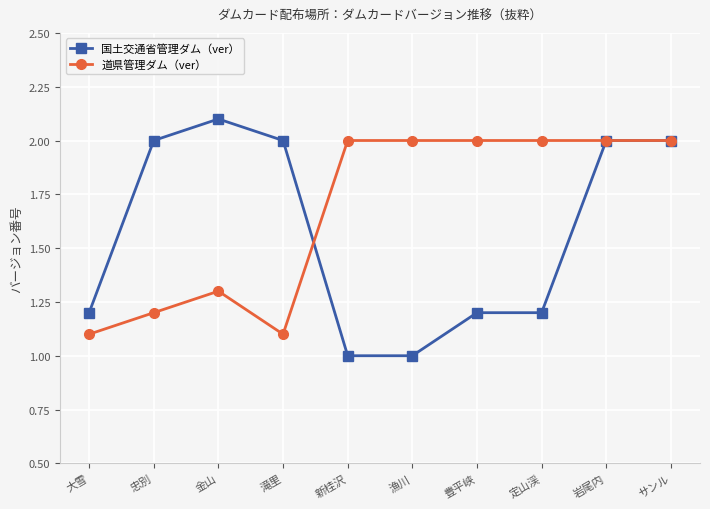

Is this an area chart (filled region under the line)?

No